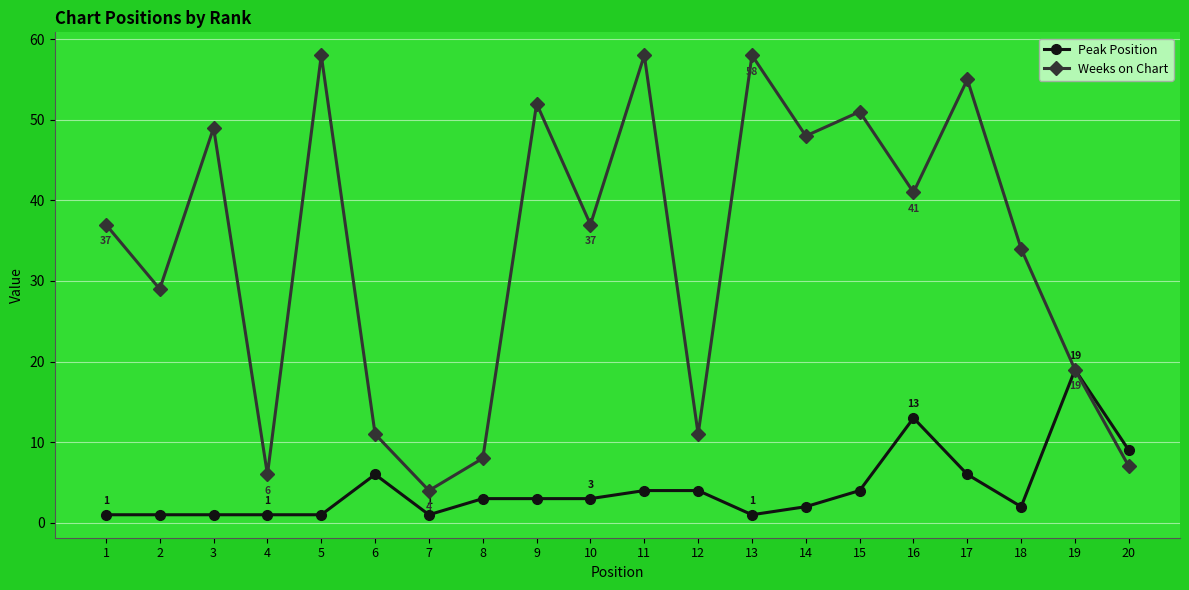

What is the lowest value of the Weeks on Chart series?

4